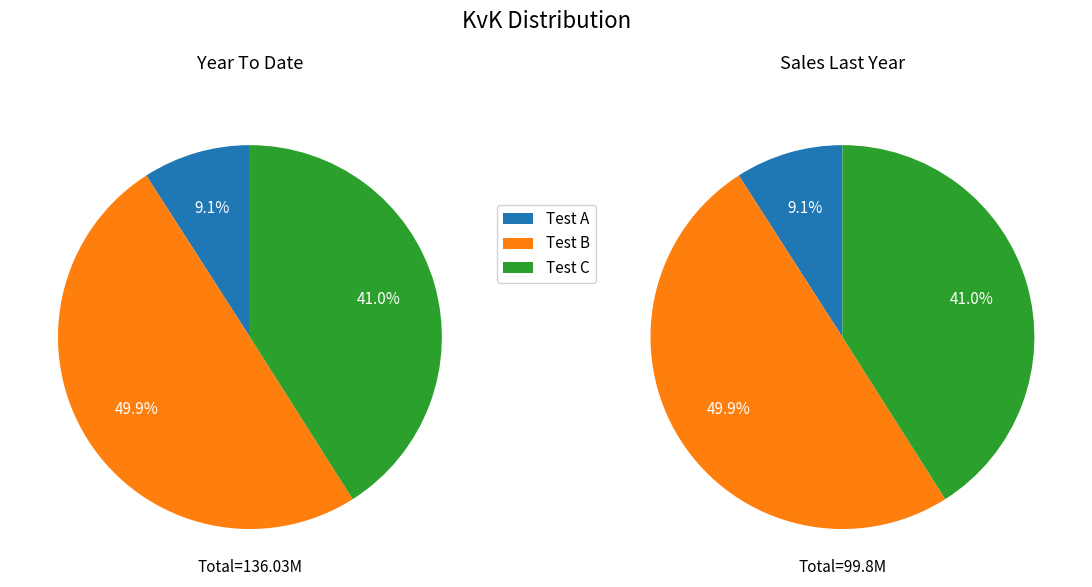

What is the largest slice in the pie chart?

Test B